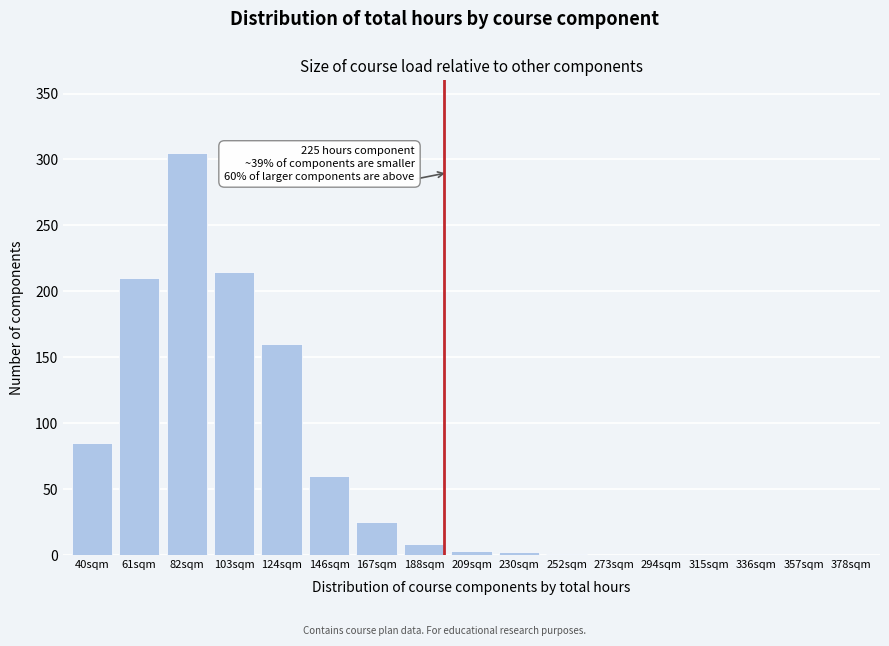

True or false: the data shows 47 at 124sqm.

False